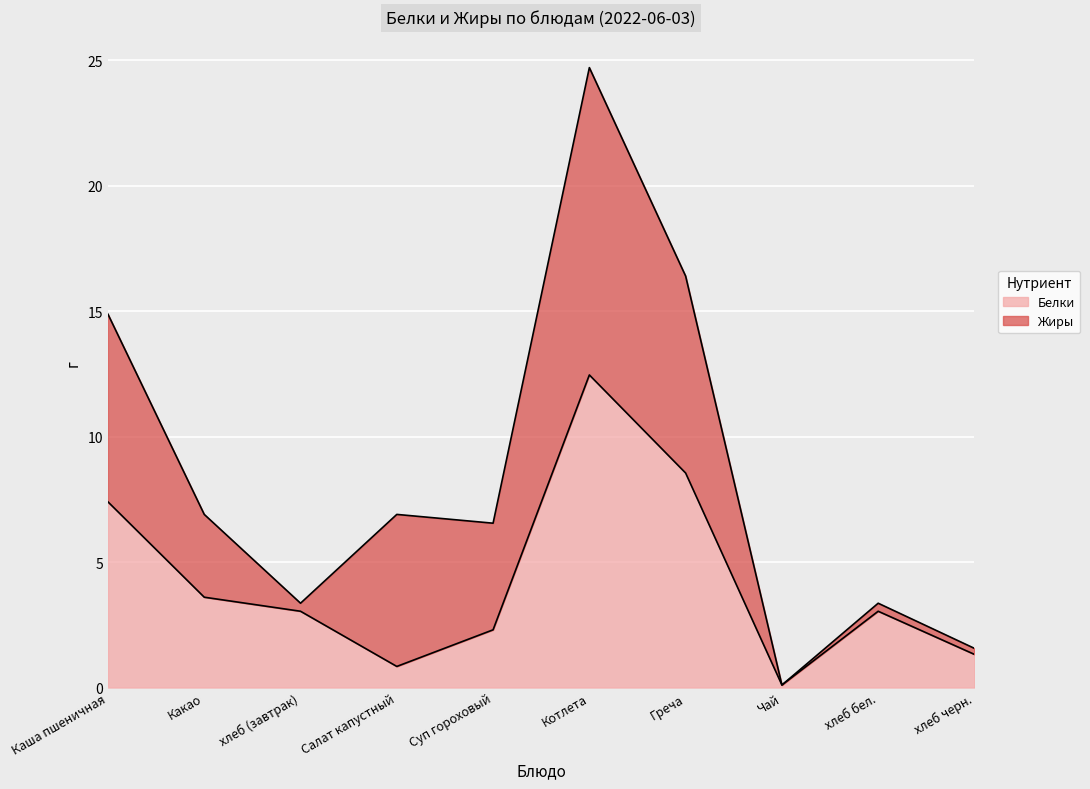

What is the change in value from Салат капустный to Греча?

+7.7